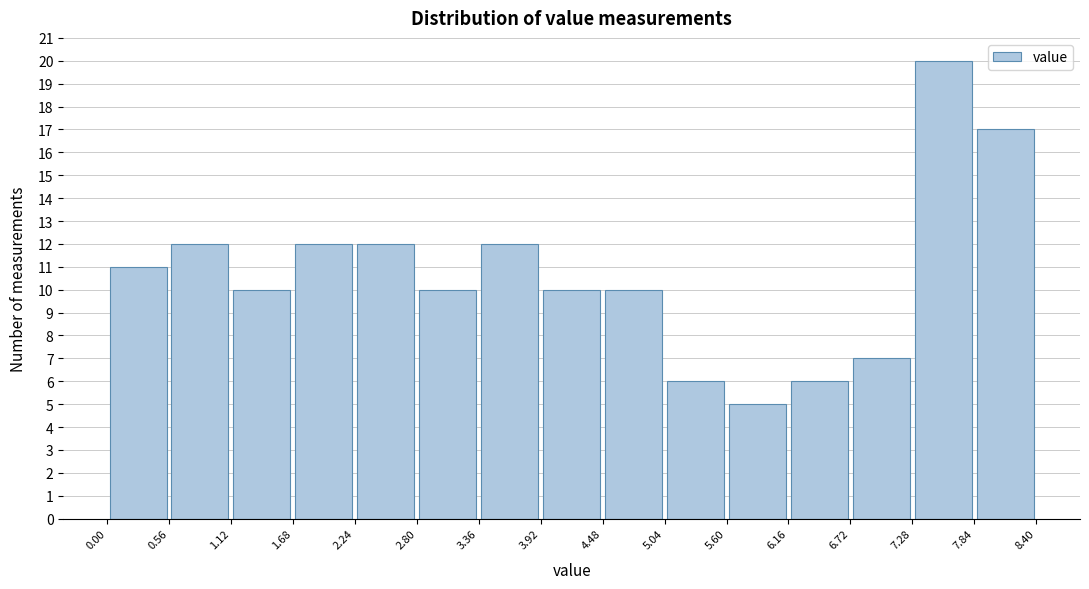

Reading left to right, transcribe this chart: for each bar, give the range it covers on the x-axis and its height. The values are not printed on the chart, so give them approximately, as read against the axis.

0.00 to 0.56: 11
0.56 to 1.12: 12
1.12 to 1.68: 10
1.68 to 2.24: 12
2.24 to 2.80: 12
2.80 to 3.36: 10
3.36 to 3.92: 12
3.92 to 4.48: 10
4.48 to 5.04: 10
5.04 to 5.60: 6
5.60 to 6.16: 5
6.16 to 6.72: 6
6.72 to 7.28: 7
7.28 to 7.84: 20
7.84 to 8.40: 17